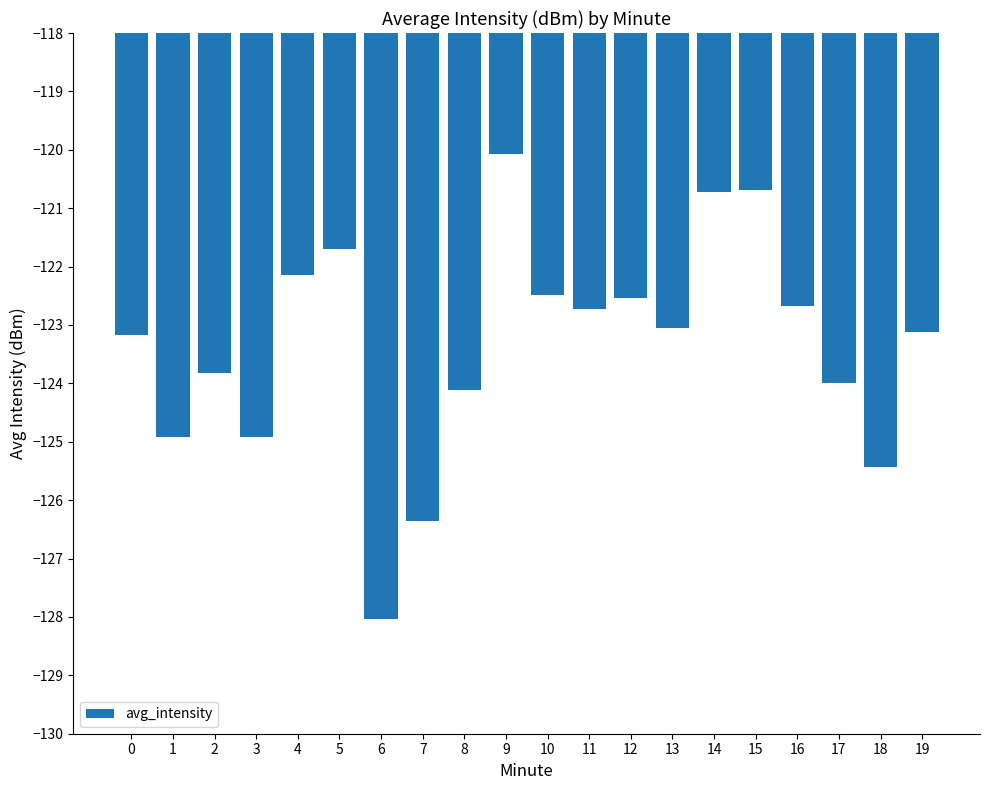

Count the number of data series in this chart.

1